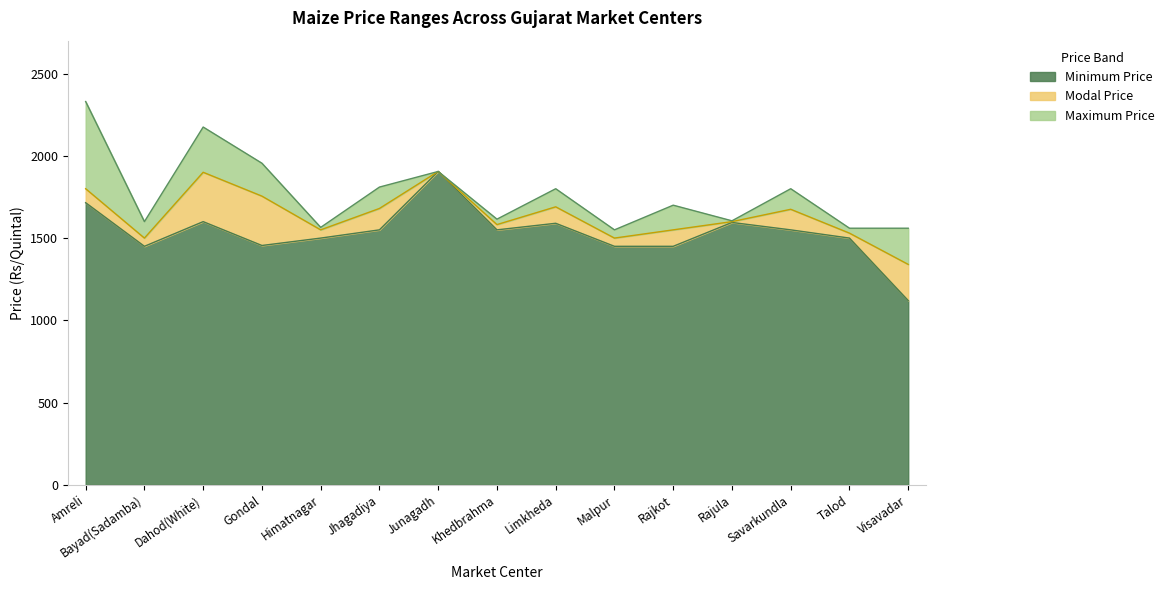

What is the difference between the maximum and minimum values in the Minimum Price series?

785